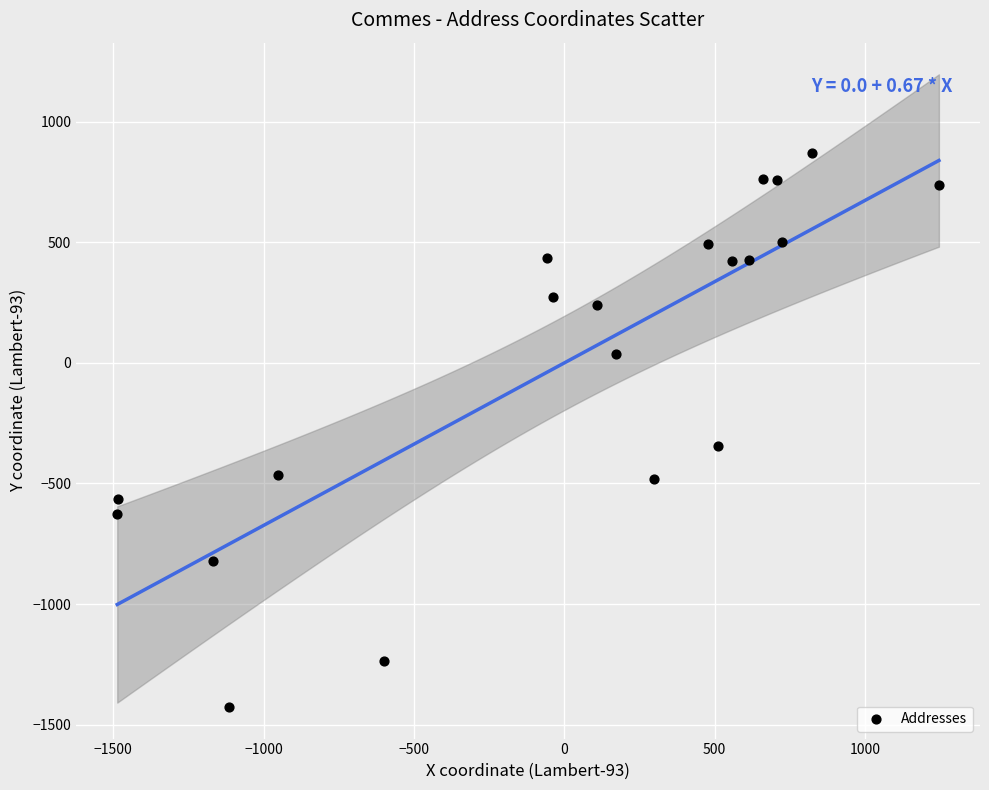

What is the range of Y values (max minus min)?

2297.1